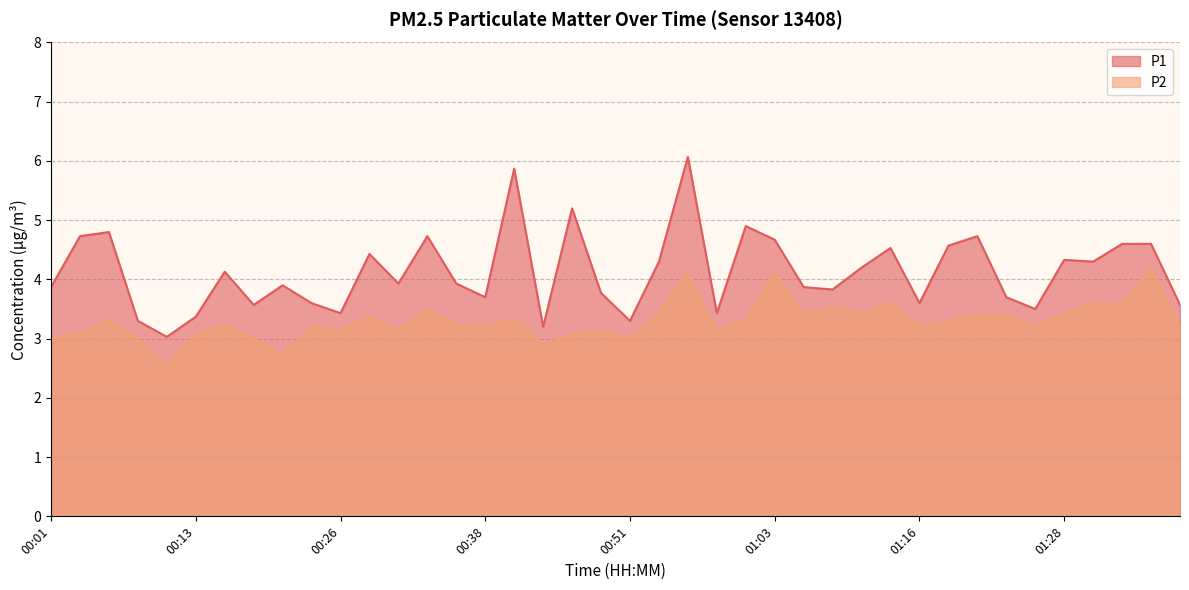

What is the label of the 38th point from the right?

00:06